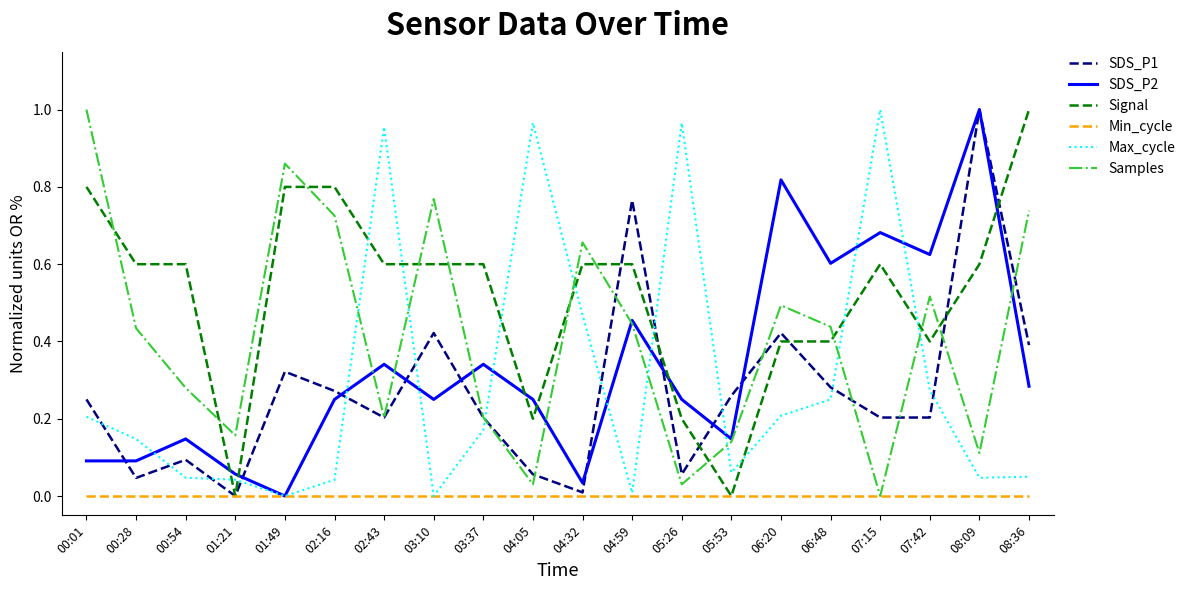

Which category has the highest value in the SDS_P1 series?

08:09